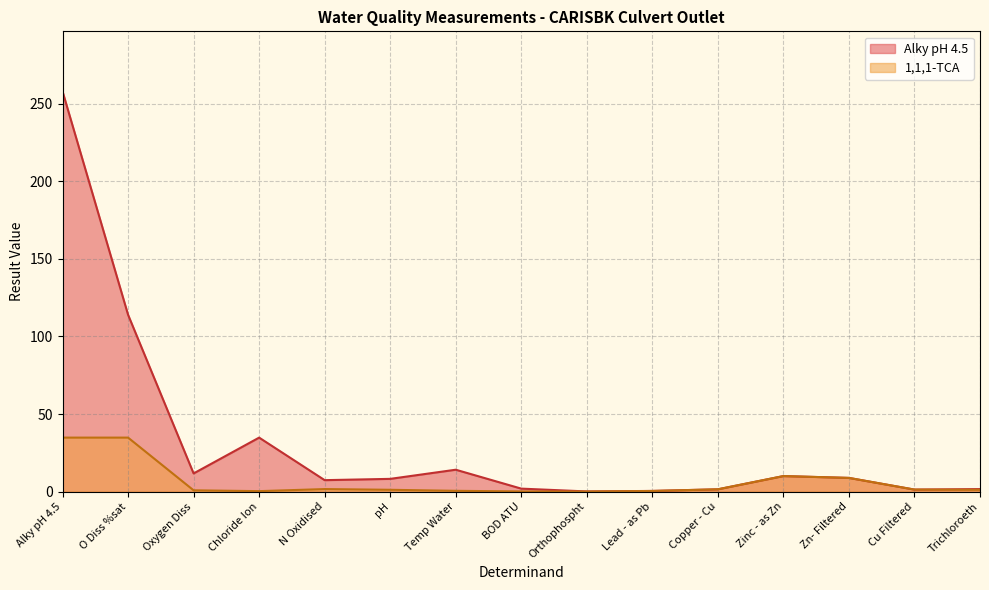

Does the chart have visible grid lines?

Yes